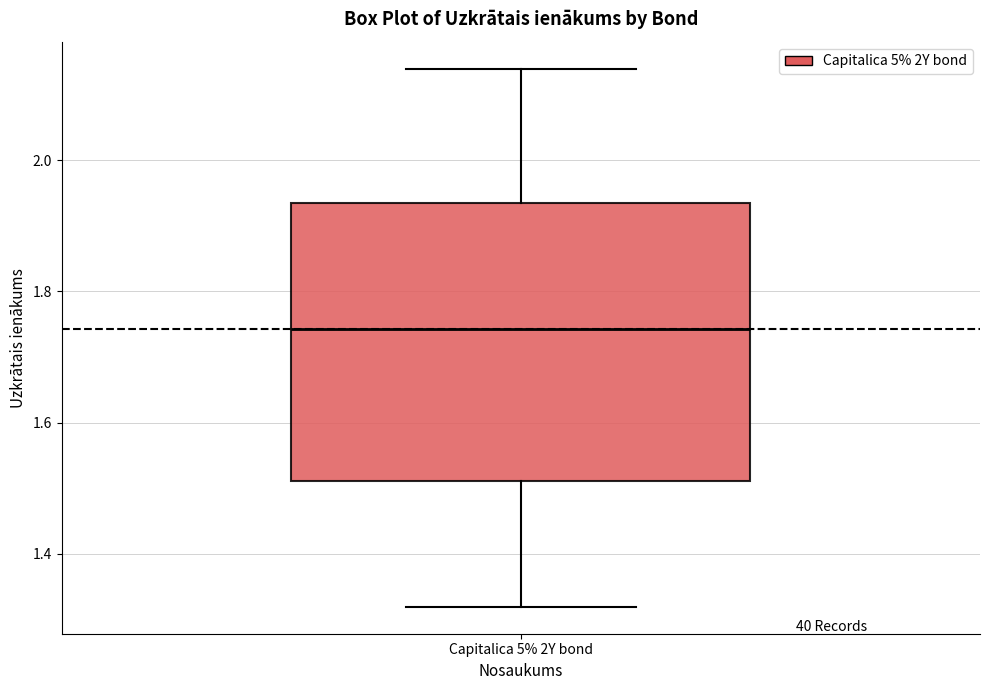

Where does the upper whisker of the box for Capitalica 5% 2Y bond end on the y-axis? The values are not printed on the chart, so give them approximately, as read against the axis.

2.14